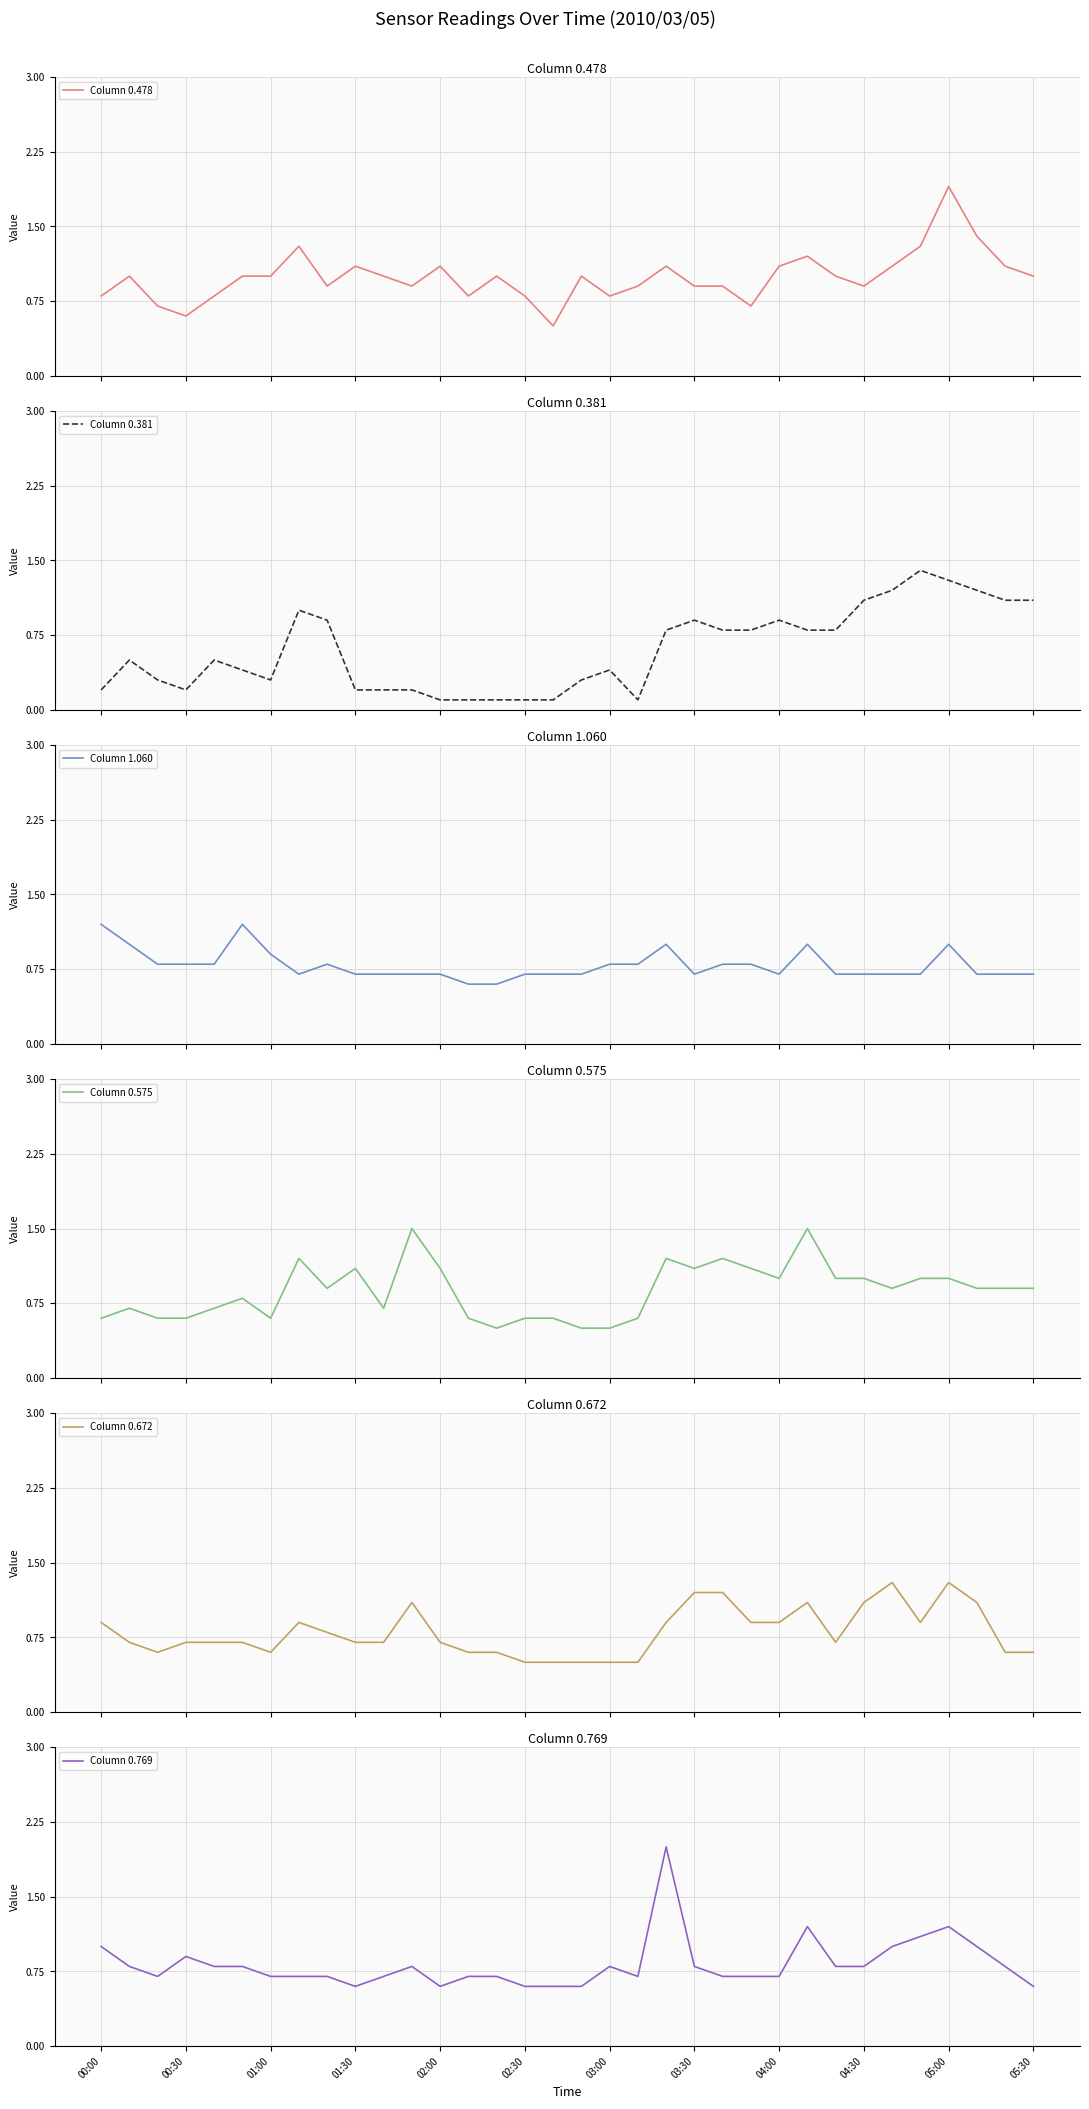

What is the maximum value for Column 0.478?

1.9